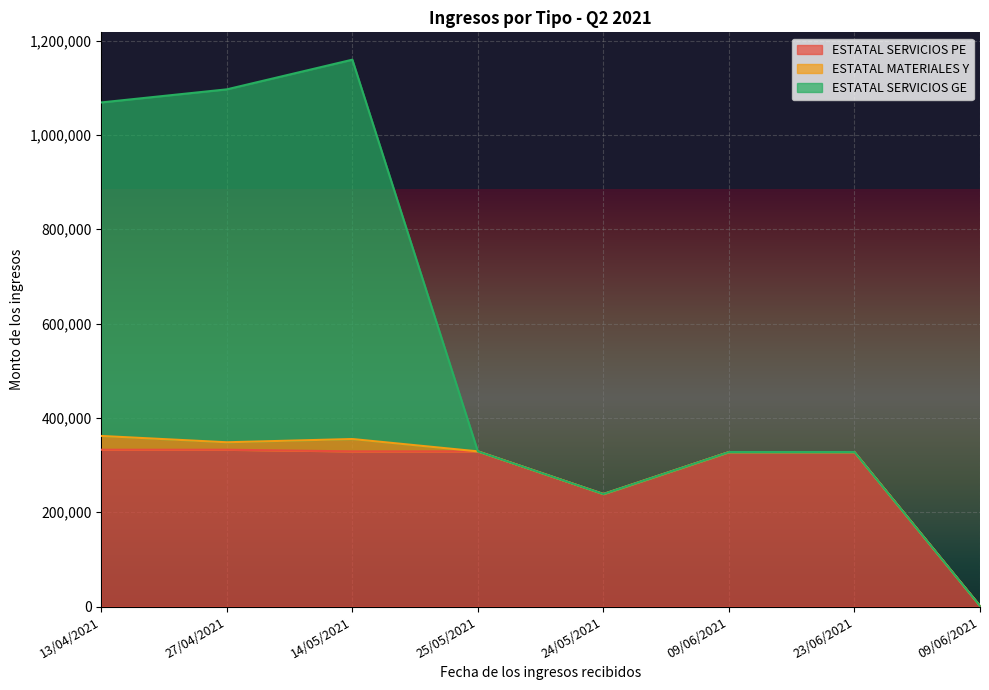

What is the difference between the highest and lowest values at 25/05/2021?

329027.5